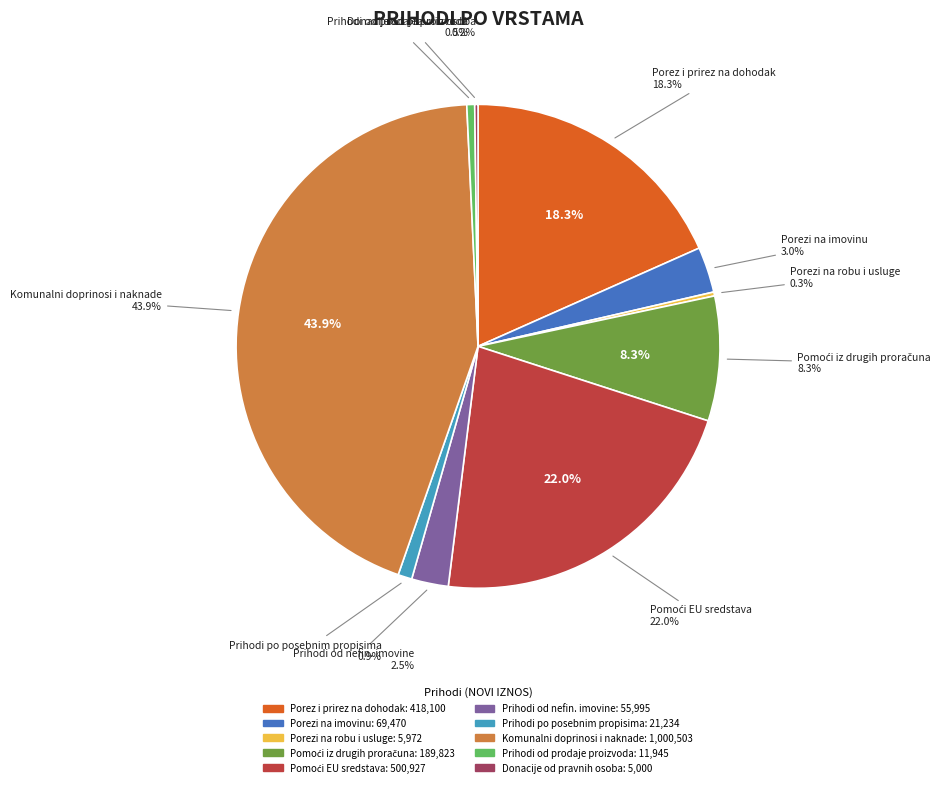

Which slice is the smallest?

Donacije od pravnih i fizičkih osoba